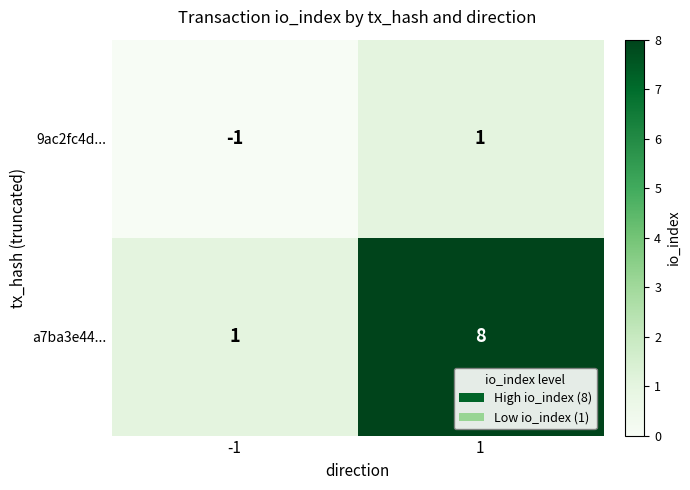

Rank the series by their maximum value, from highest to lowest.

a7ba3e44..., 9ac2fc4d...